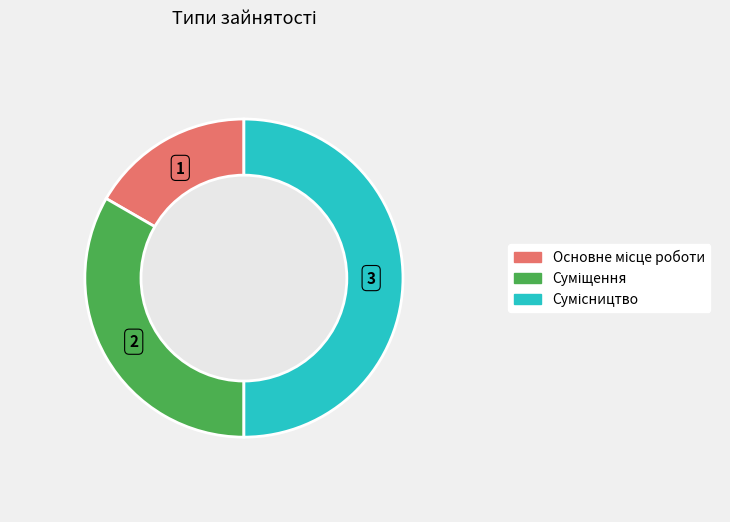

What is the smallest slice in the pie chart?

Основне місце роботи